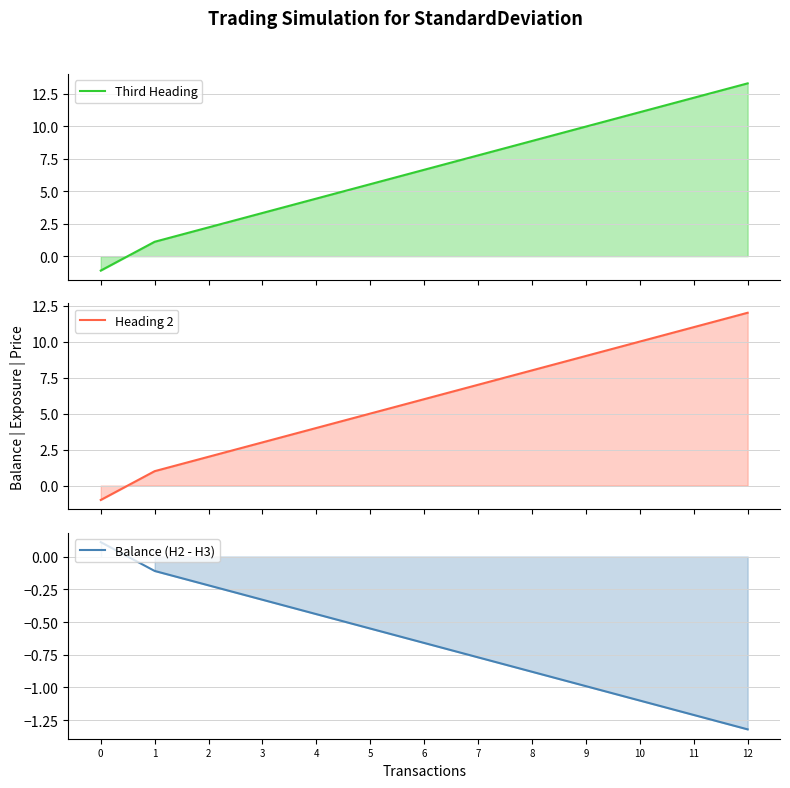

At which category is the sum across all series the highest?

12